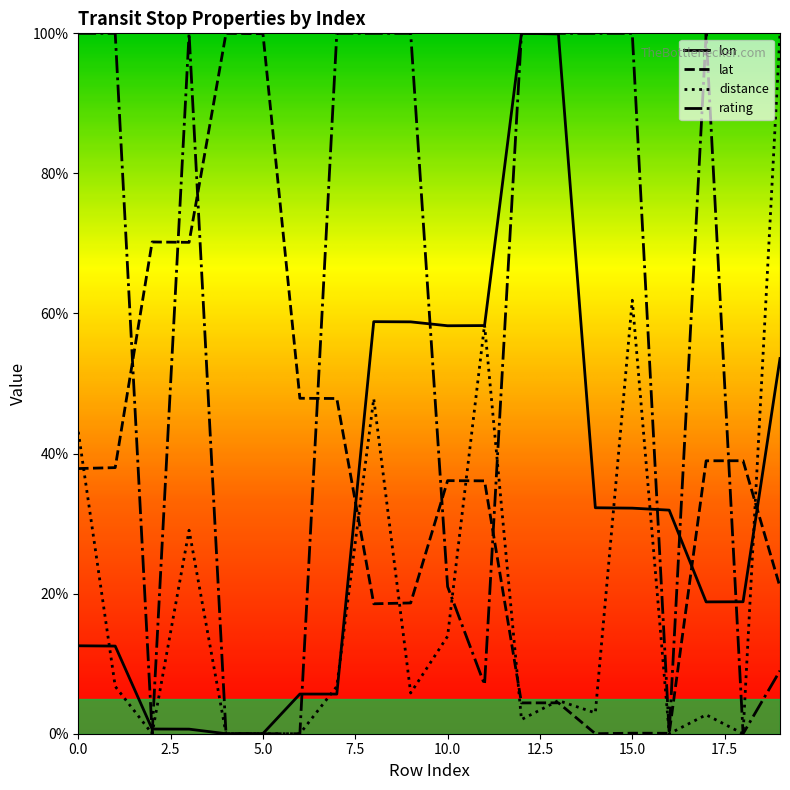

List the labels in order of distance value, smallest first.

2, 4, 5, 6, 16, 18, 12, 17, 14, 13, 9, 1, 7, 10, 3, 0, 8, 11, 15, 19